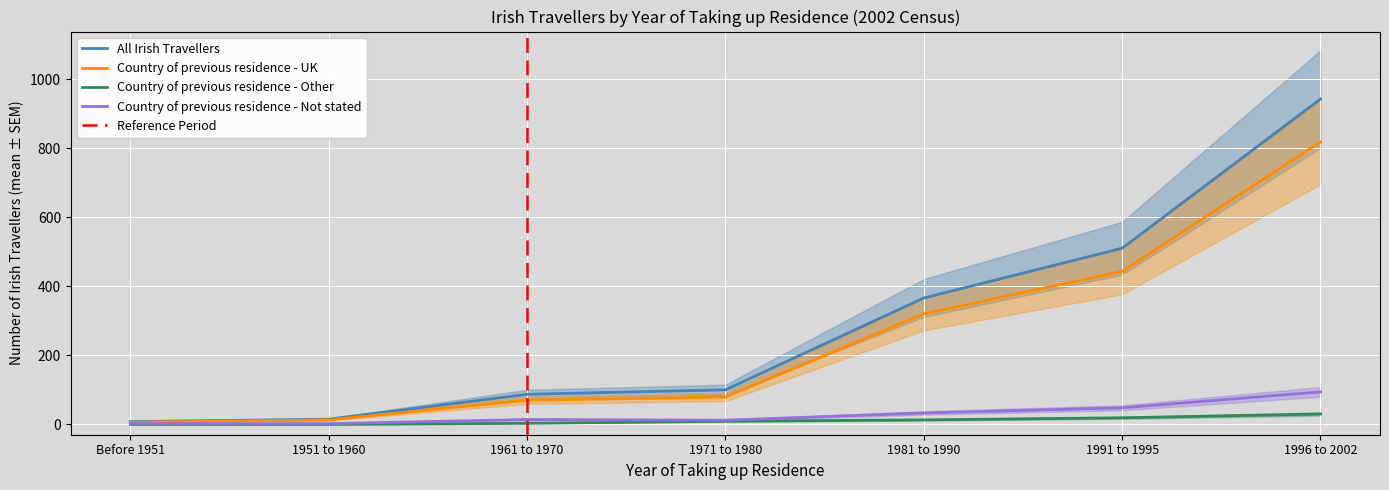

What is the sum of the Country of previous residence - Not stated values at 1981 to 1990 and Before 1951?

35